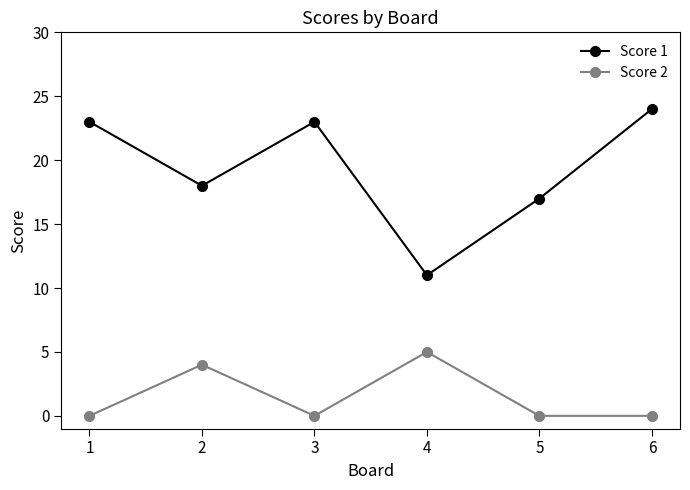

At which category does Score 2 reach its first local peak?

2